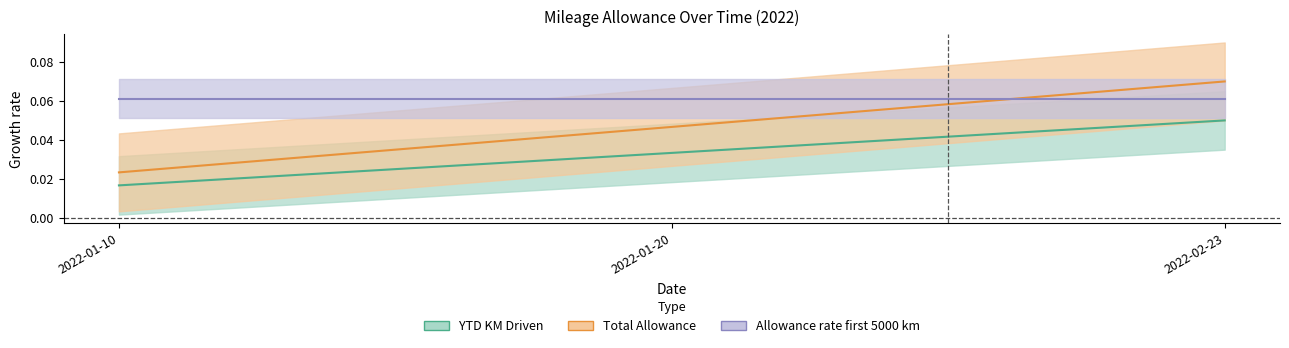

What is the label of the 2nd point from the right?

2022-01-20